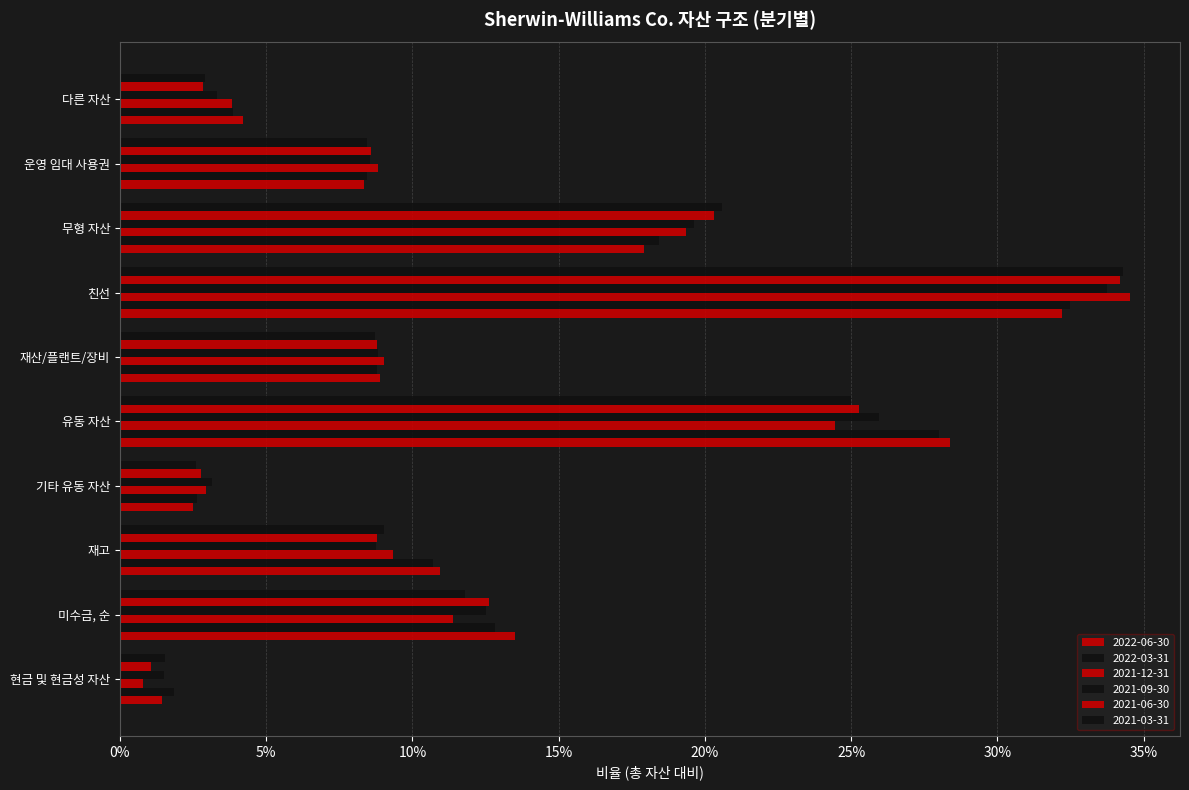

True or false: 2021-06-30 has a value of 0.1 at 재산/플랜트/장비.

False